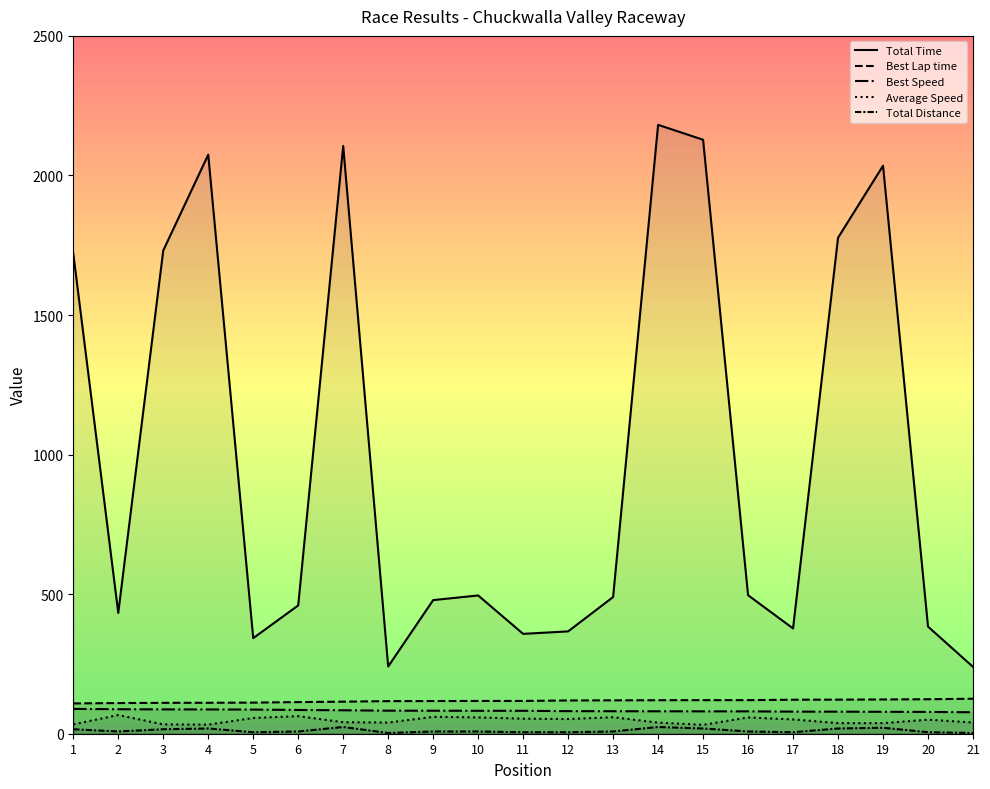

Which label corresponds to the smallest value in the chart?

8